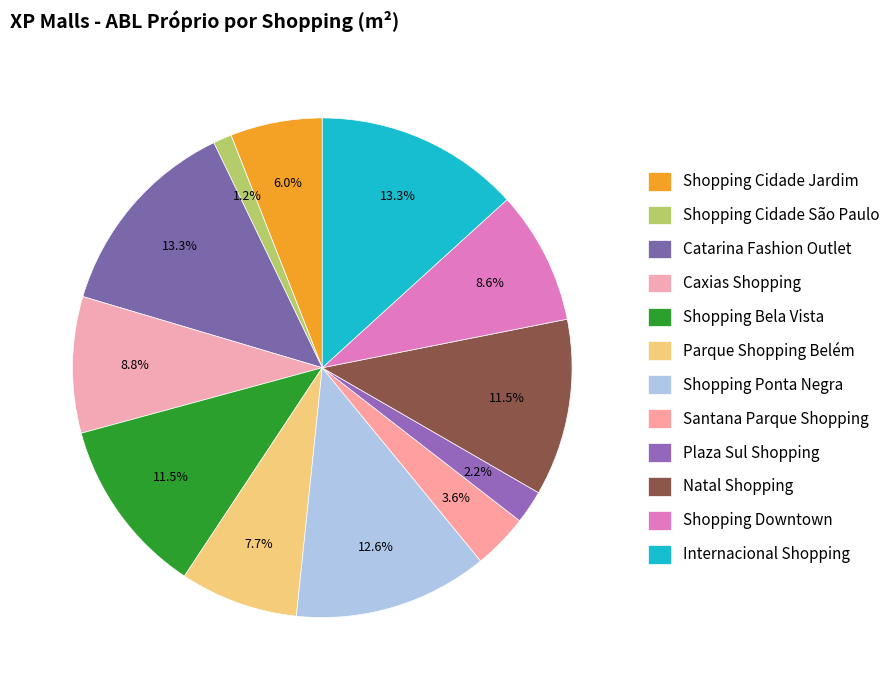

Does Natal Shopping represent more than half of the total?

No